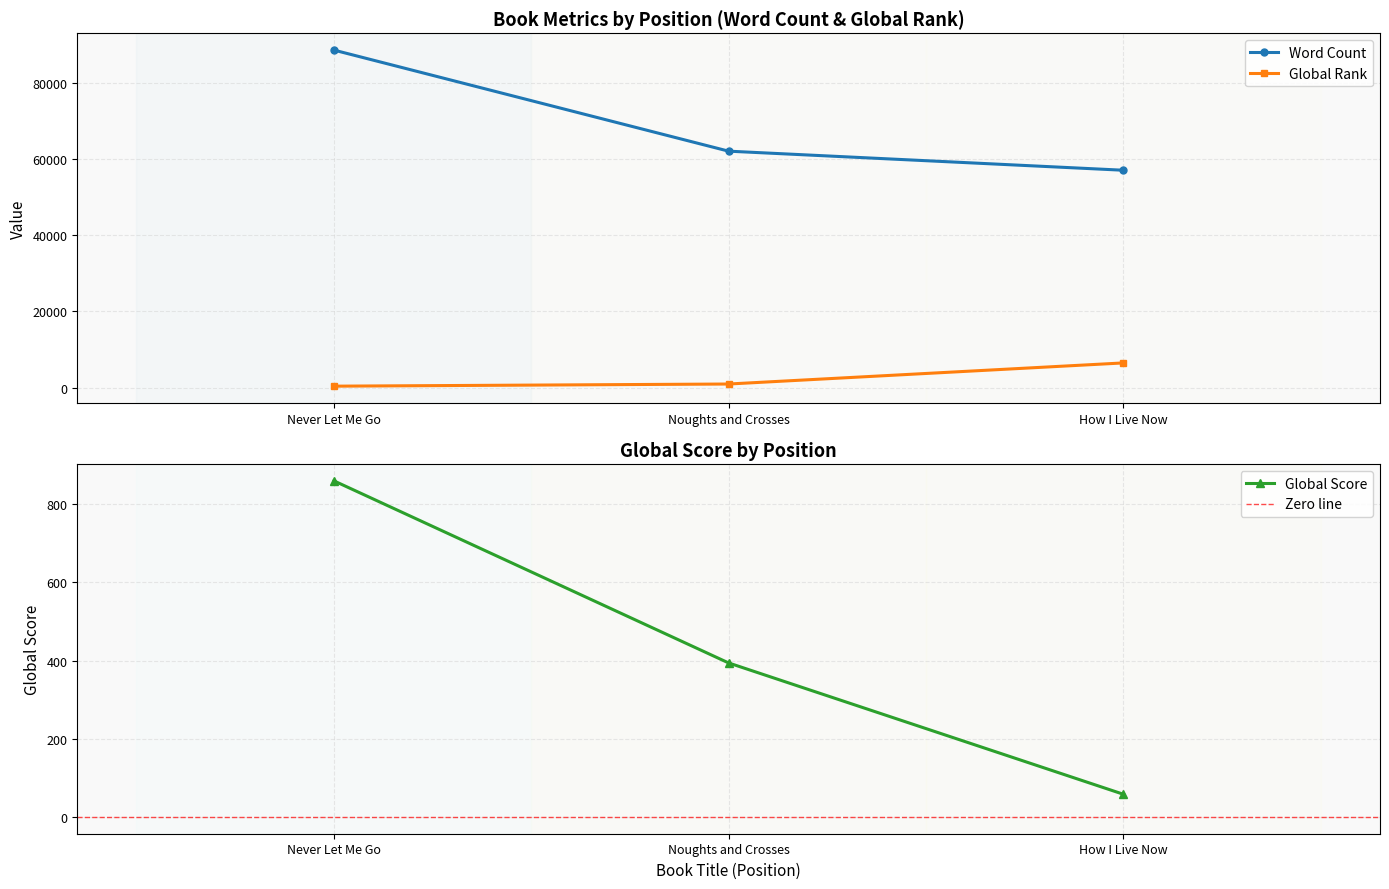

What is the value of the Word Count point at the 2nd from the left?

62000